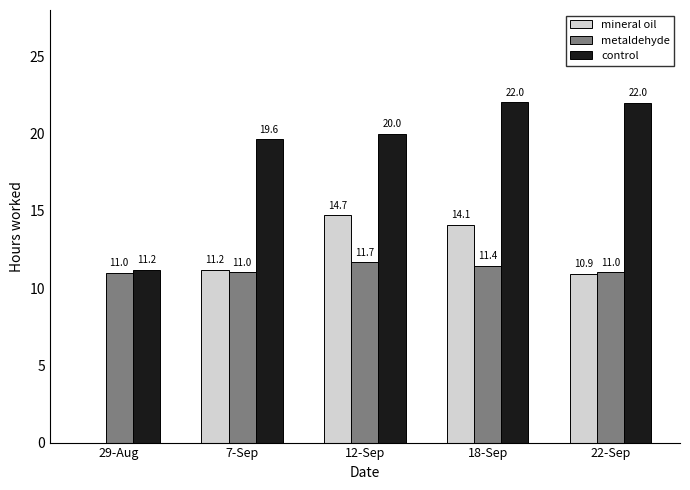

The mineral oil series shows 17.7 at 7-Sep. True or false?

False